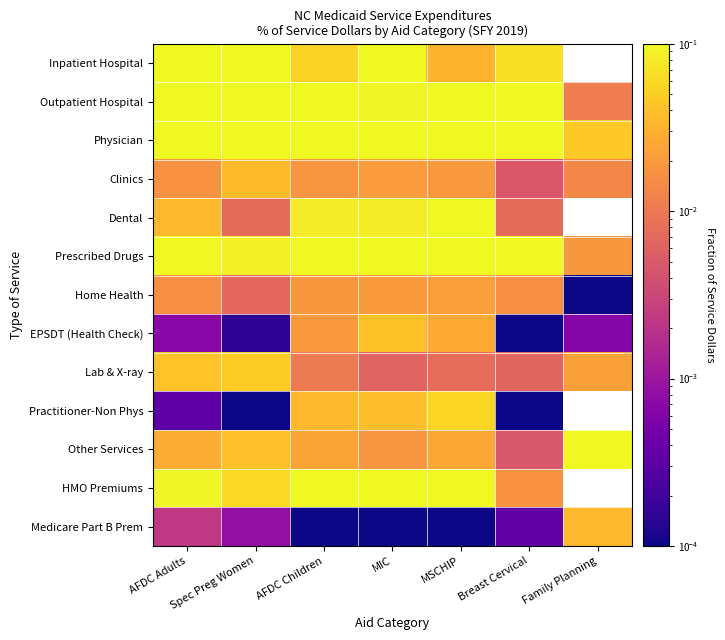

Between Breast Cervical and Family Planning, which series saw the biggest shift?

Other Services